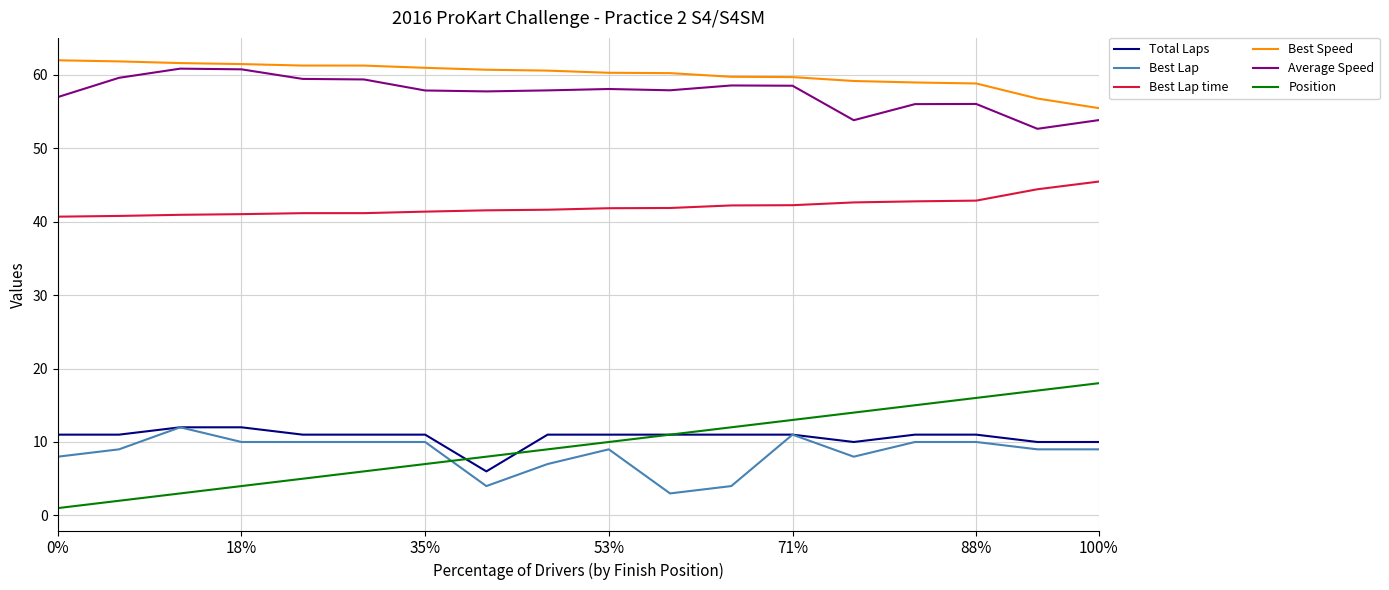

True or false: Best Lap time and Best Lap cross at least once.

False